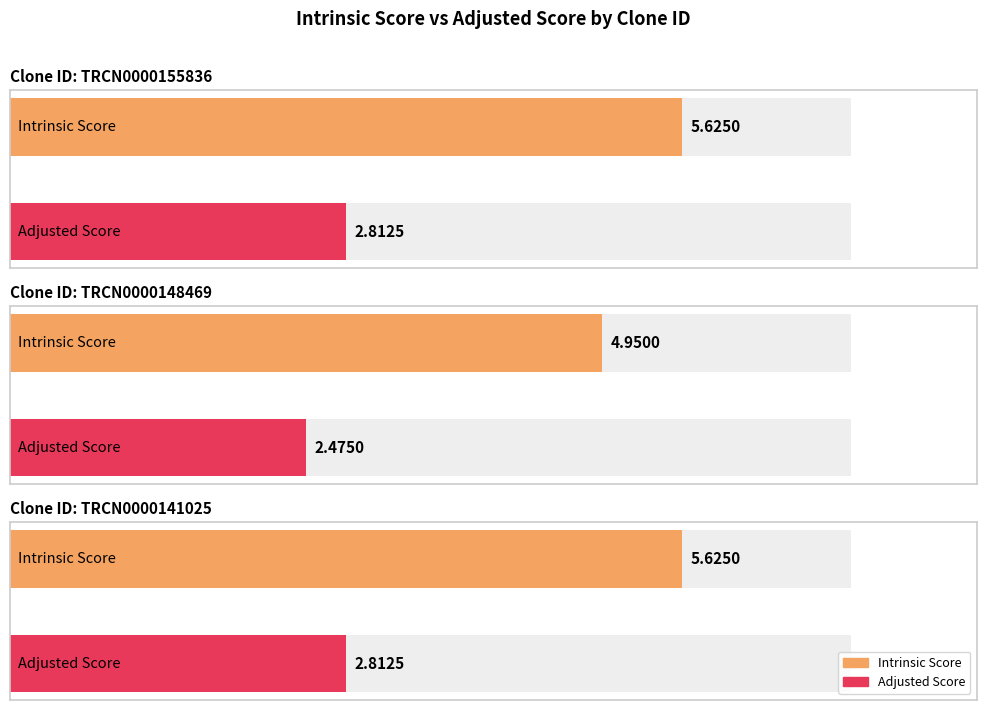

What is the difference between the Adjusted Score values at TRCN0000155836 and TRCN0000148469?

0.3